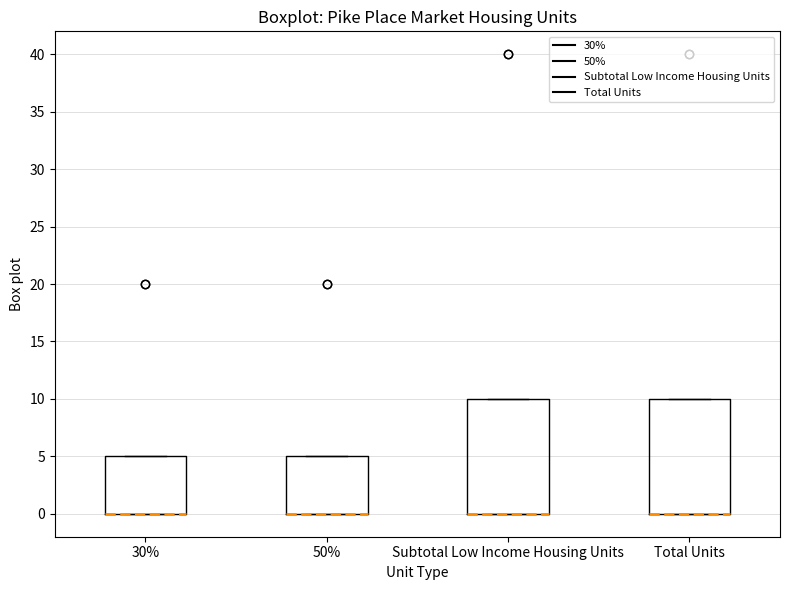

Reading left to right, transcribe this box plot: for each box, give where its median line is, the range the box spans, and where its two whiskers end, as read against the y-axis. The values are not printed on the chart, so give them approximately, as read against the axis.

30%: median 0 (drawn on the box's lower edge), box 0 to 5, whiskers 0 to 5
50%: median 0 (drawn on the box's lower edge), box 0 to 5, whiskers 0 to 5
Subtotal Low Income Housing Units: median 0 (drawn on the box's lower edge), box 0 to 10, whiskers 0 to 10
Total Units: median 0 (drawn on the box's lower edge), box 0 to 10, whiskers 0 to 10